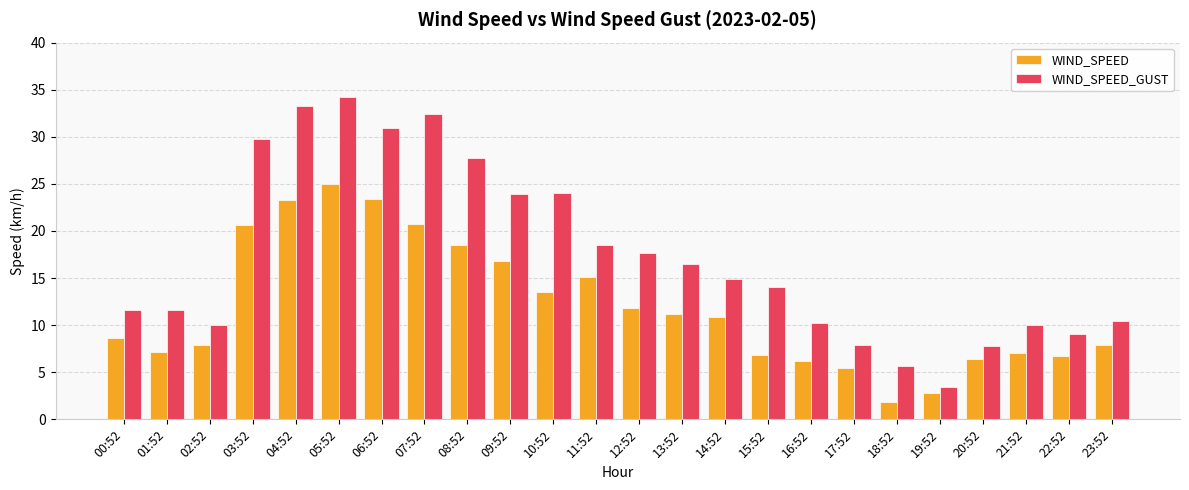

List the series in order of their peak value, highest first.

WIND_SPEED_GUST, WIND_SPEED